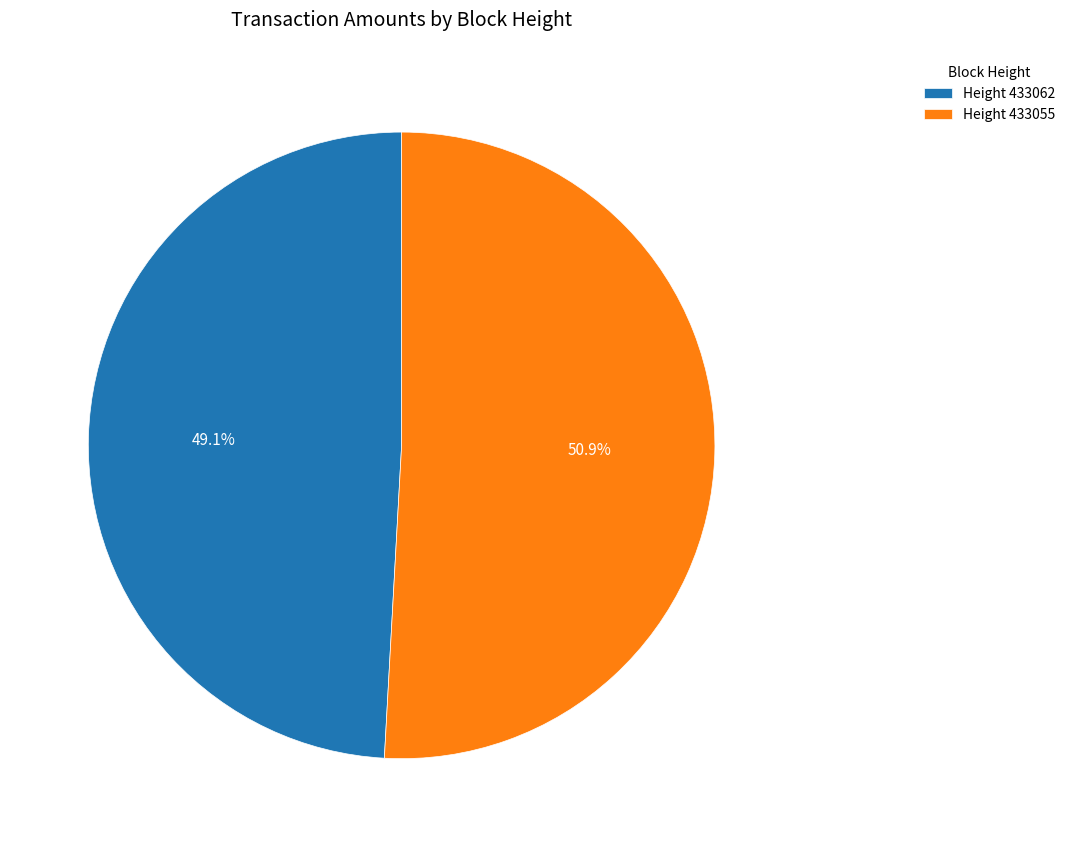

Which has a higher value, Height 433055 or Height 433062?

Height 433055